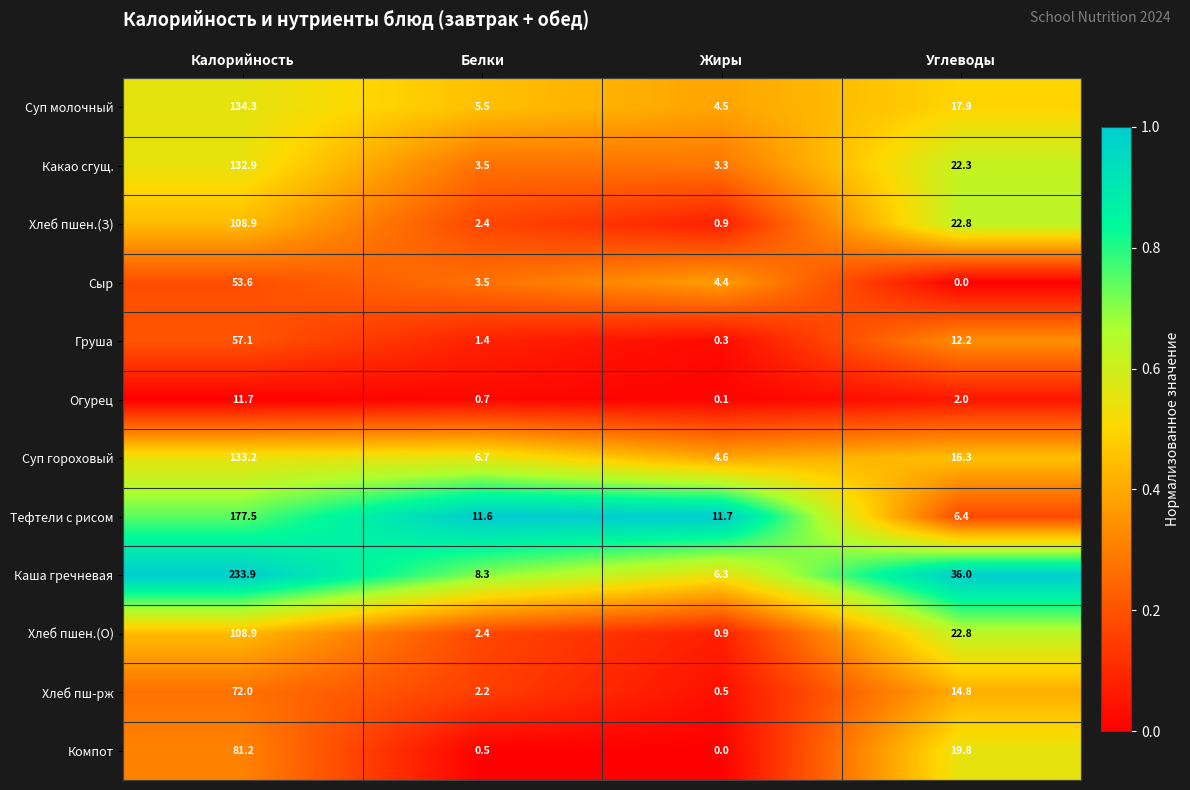

What is the spread (max minus min) of values at Жиры?

11.7